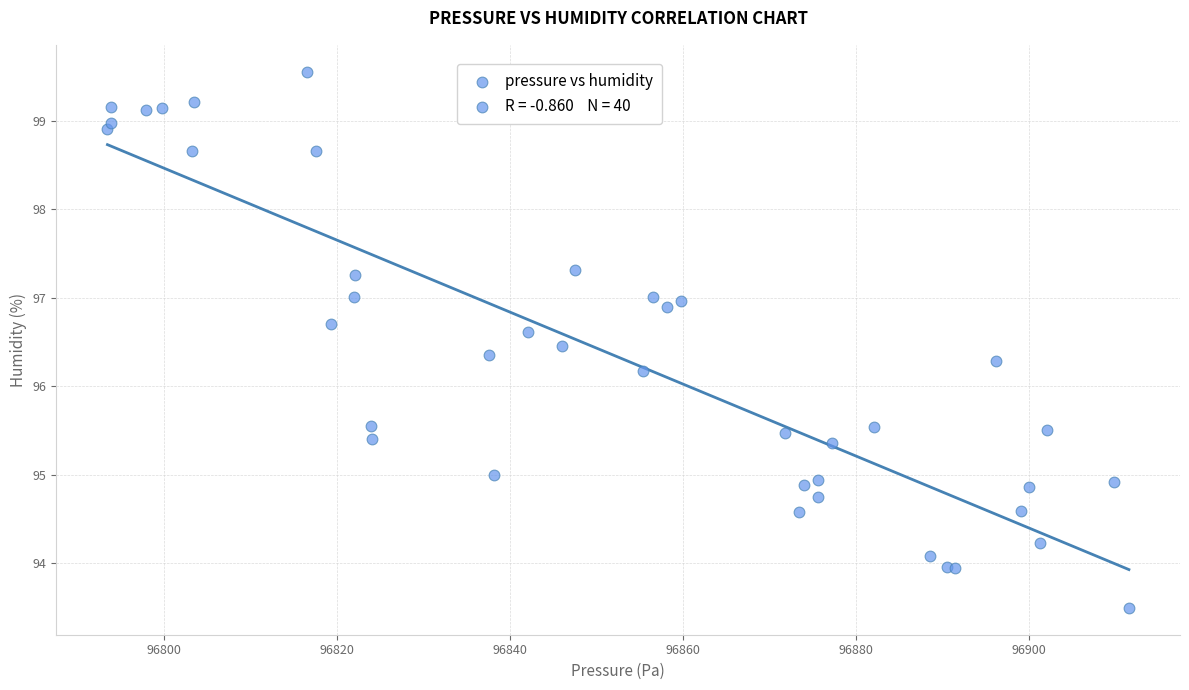

What Y value in the scatter plot is closest to 96?

96.2